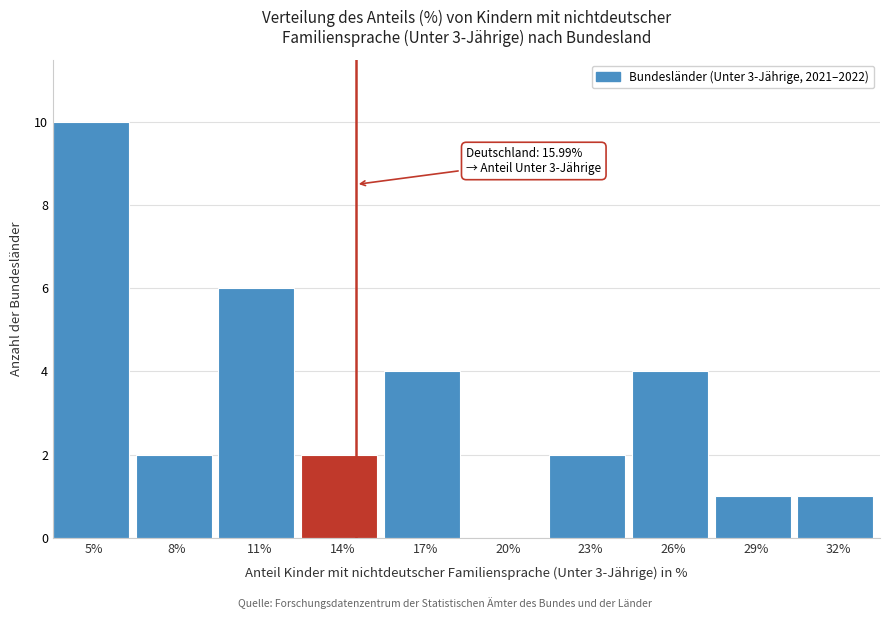

Reading left to right, list all the values displayed in this chart.

5%=10	8%=2	11%=6	14%=2	17%=4	20%=0	23%=2	26%=4	29%=1	32%=1